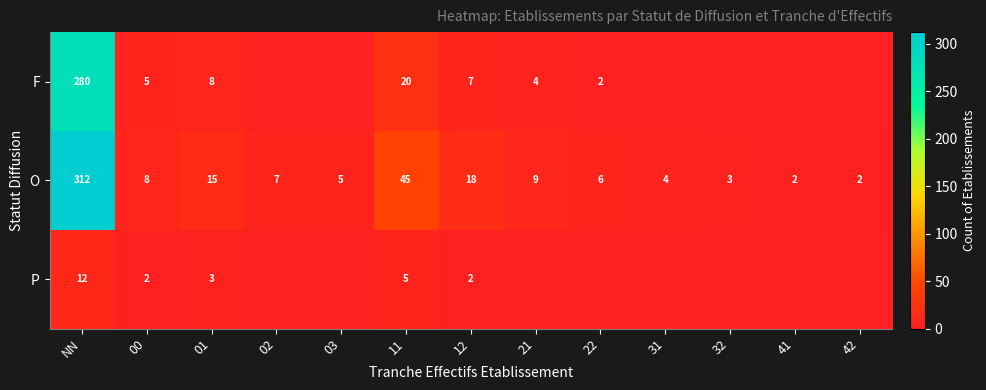

What is the total value across all series at 01?

26